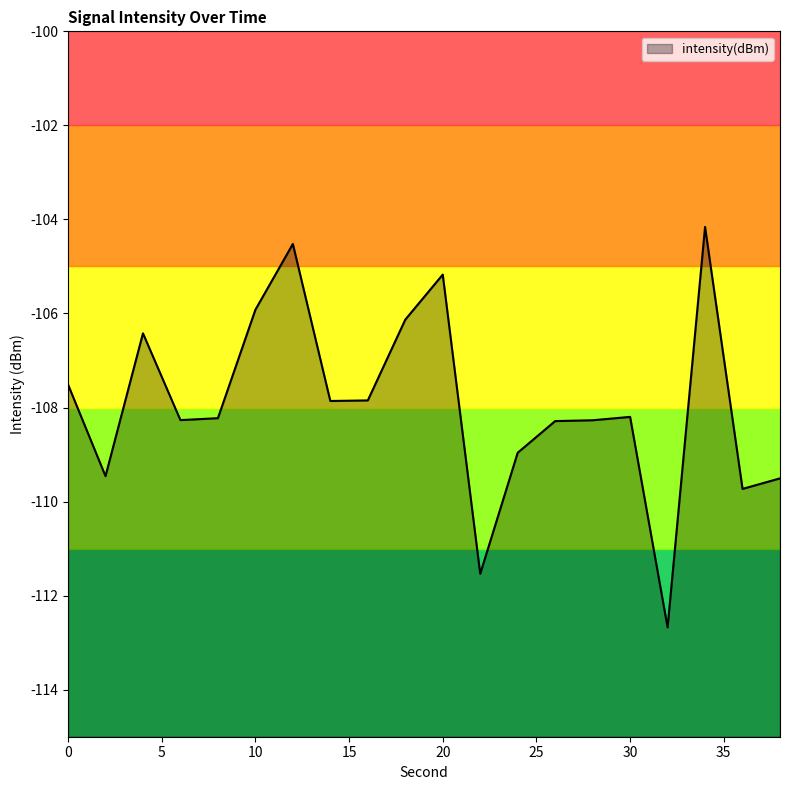

At which category does the data reach its first local peak?

4